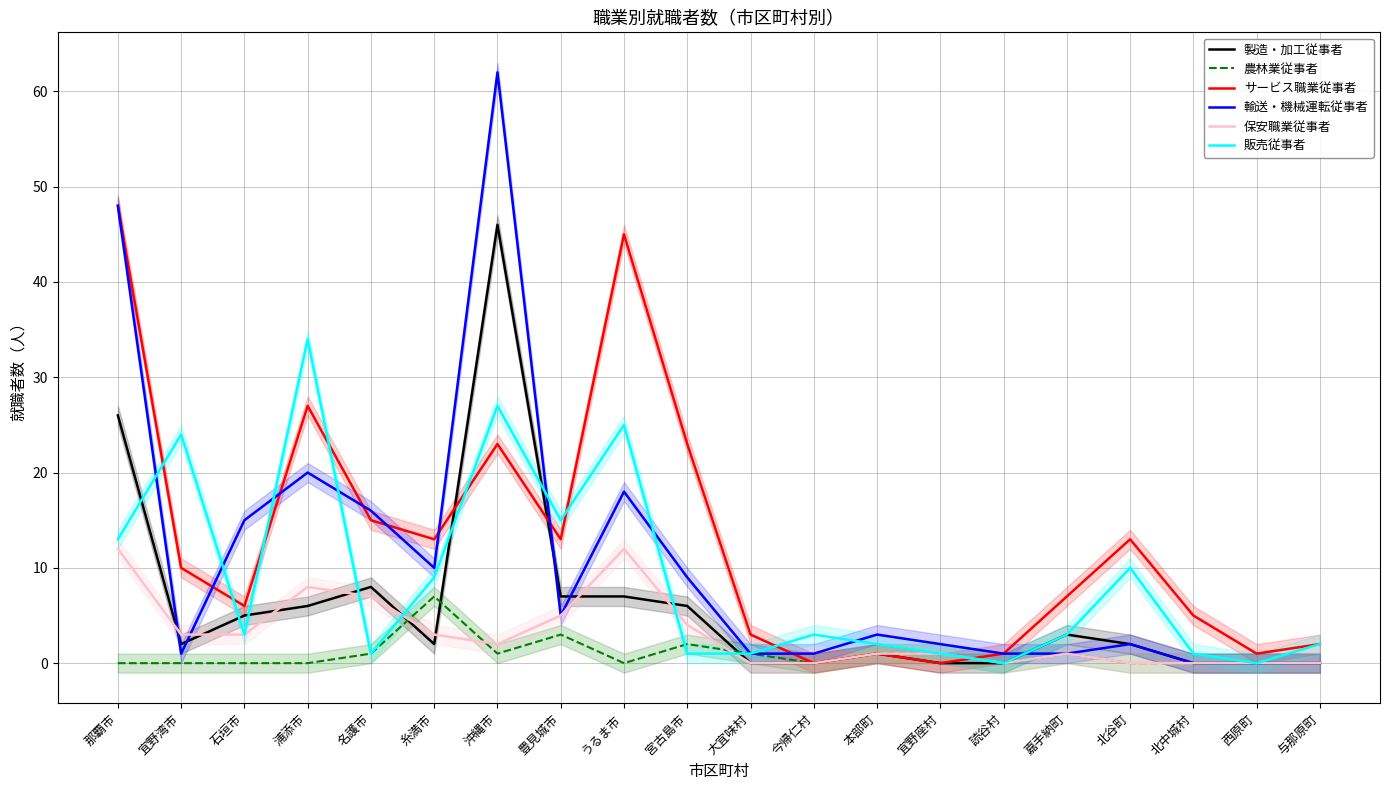

How many values in the サービス職業従事者 series are below 10?

10